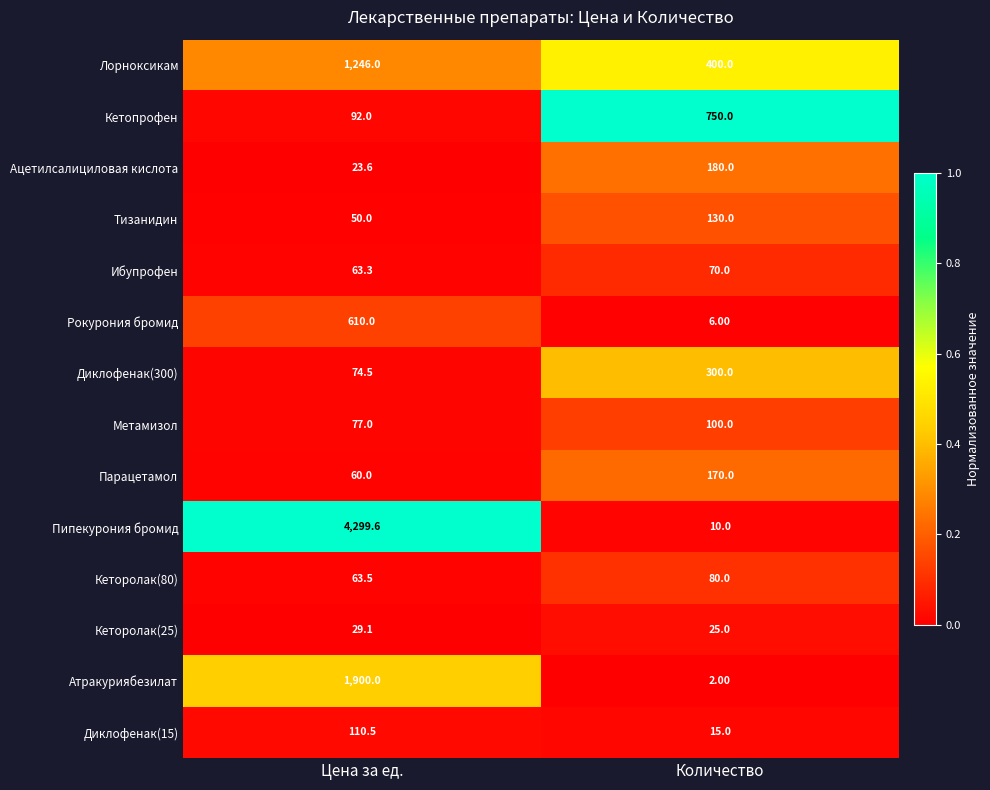

At which label is Ибупрофен closest to 66?

Цена за ед.